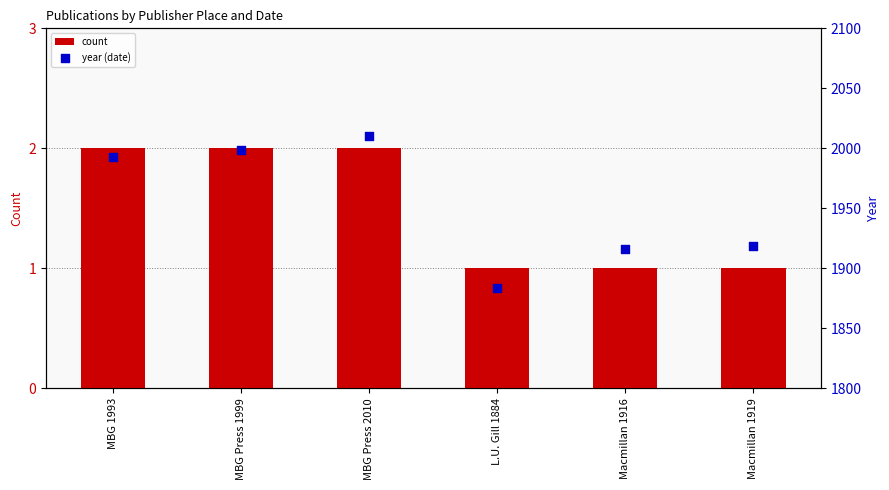

Which series has the largest Y range (max minus min)?

year (date)